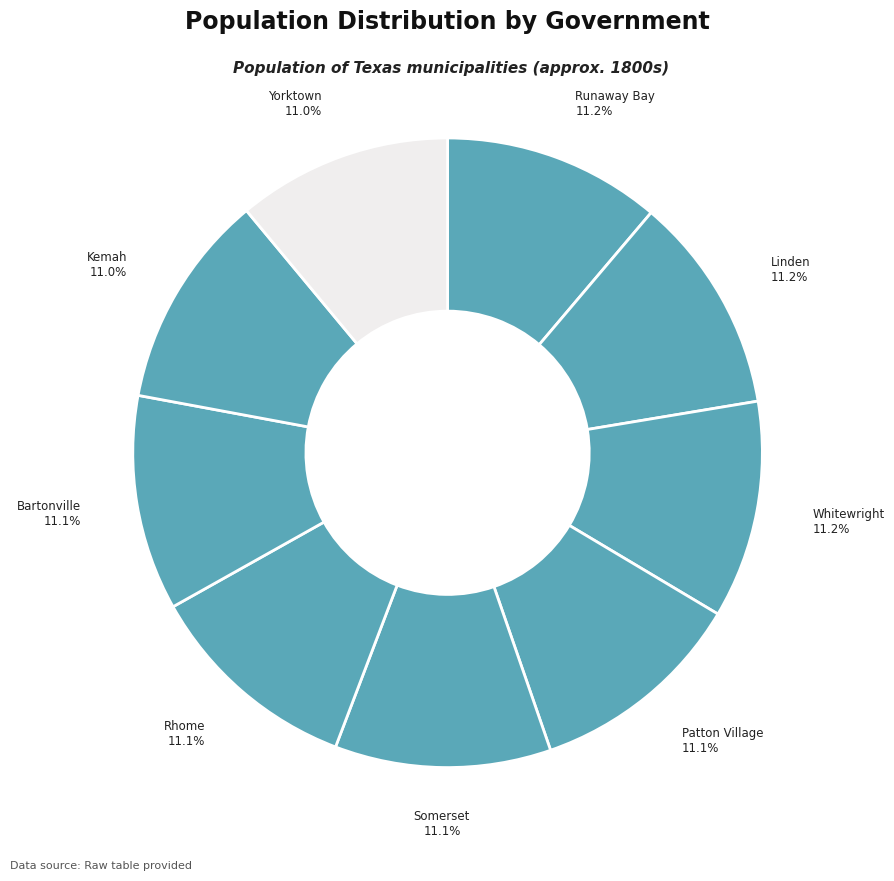

Approximately how many times larger is the value at Whitewright compared to Yorktown?

1.0